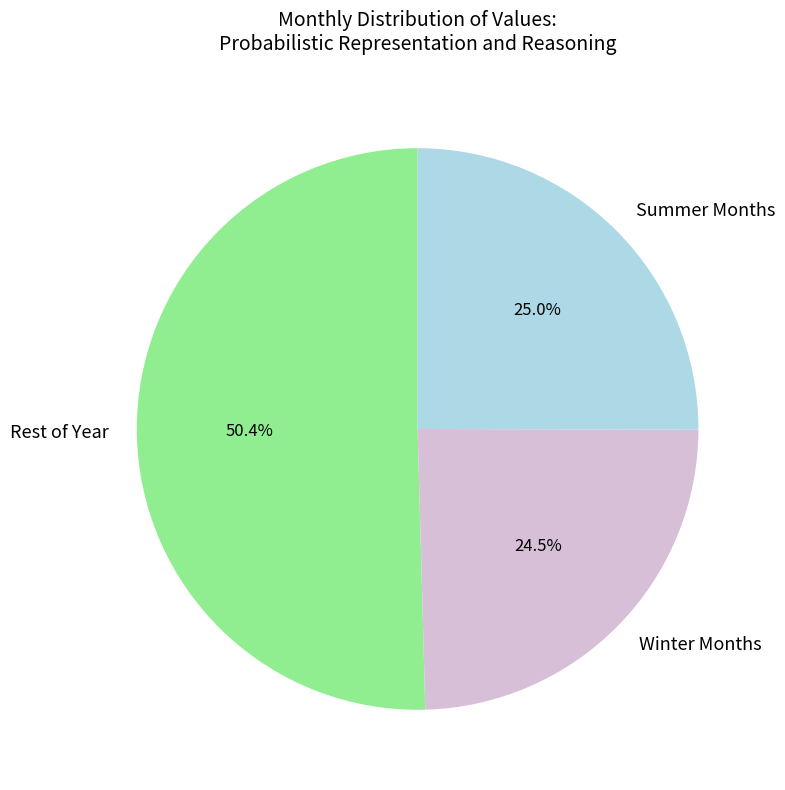

How many segments does this pie chart have?

3